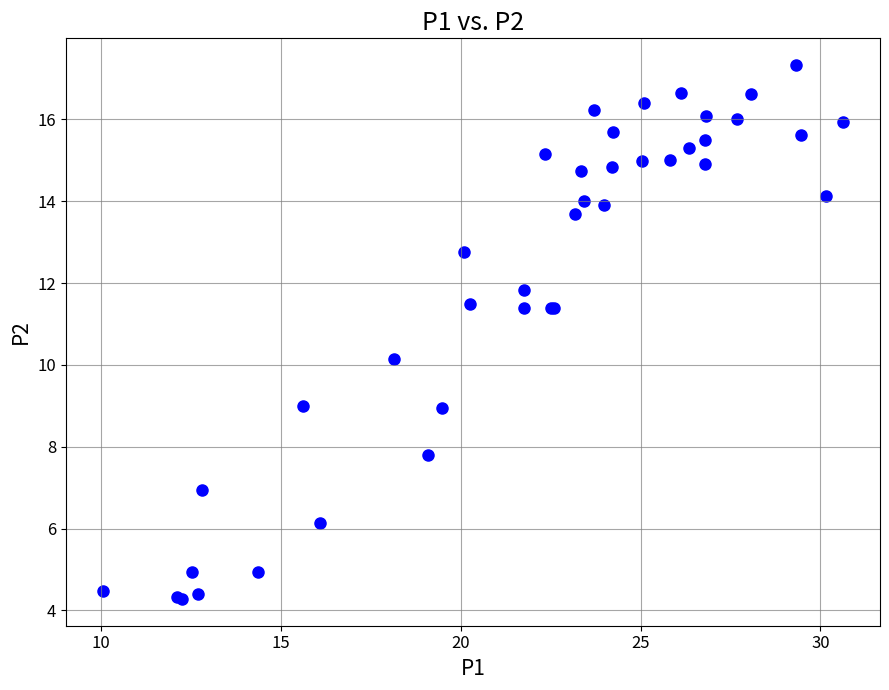

What Y value in the scatter plot is closest to 10?

10.2